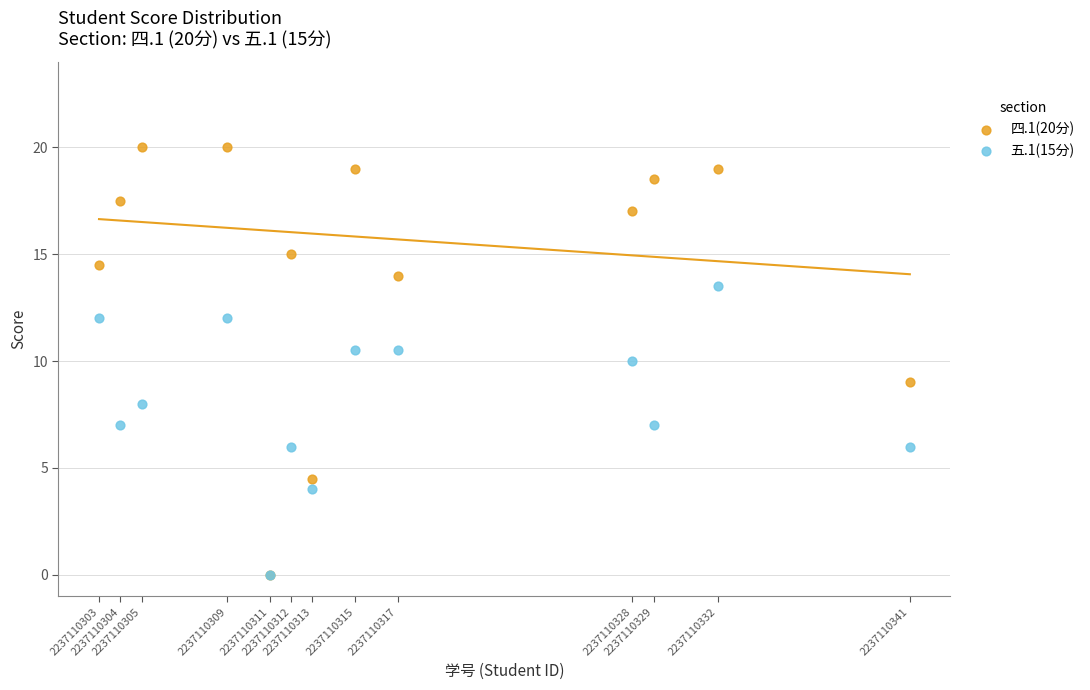

Which series has the largest Y range (max minus min)?

四.1(20分)